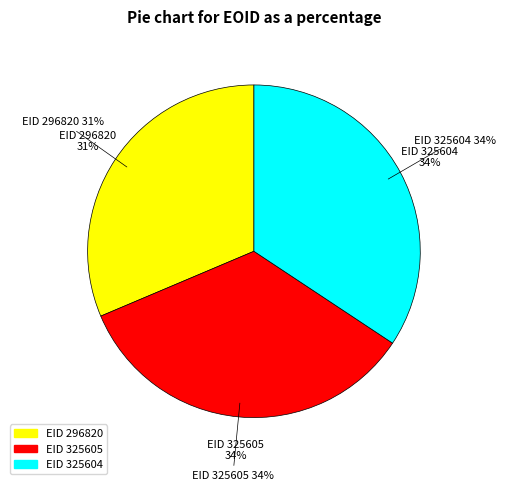

How many segments does this pie chart have?

3